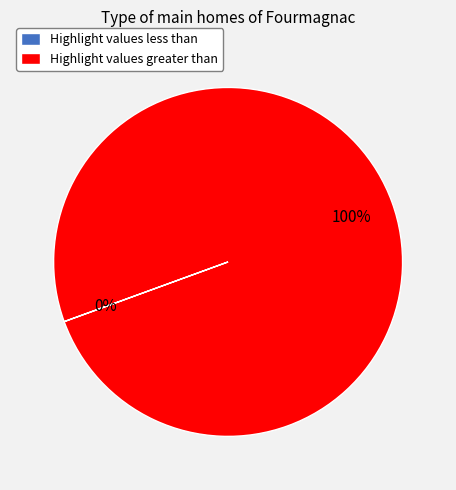

Which slice is the largest?

Highlight values greater than